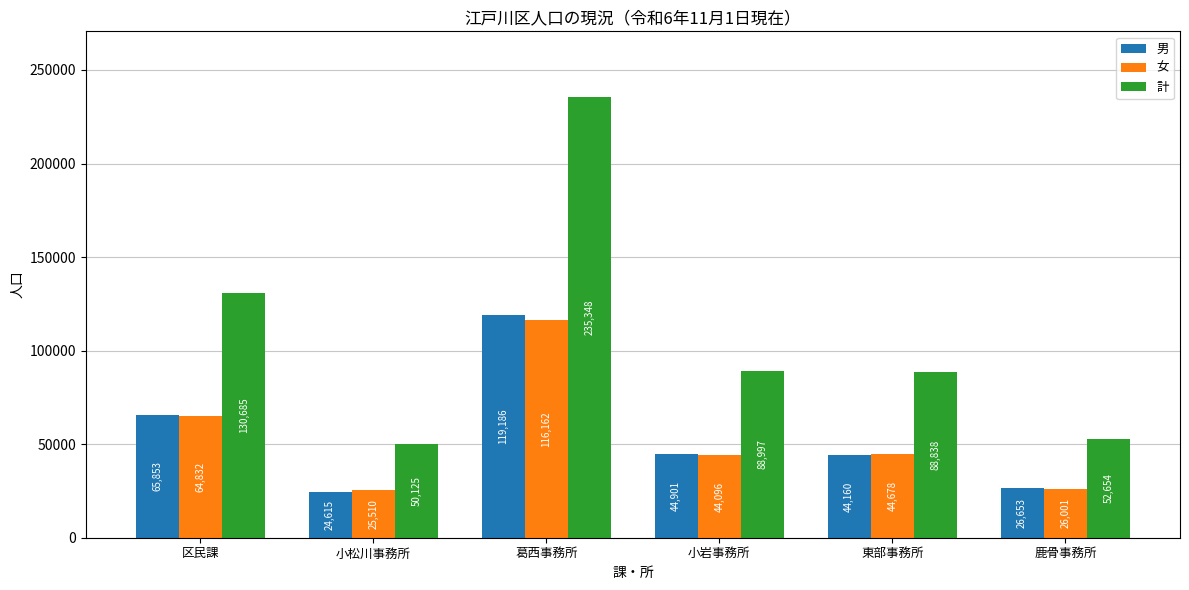

How many distinct data groups are displayed?

3